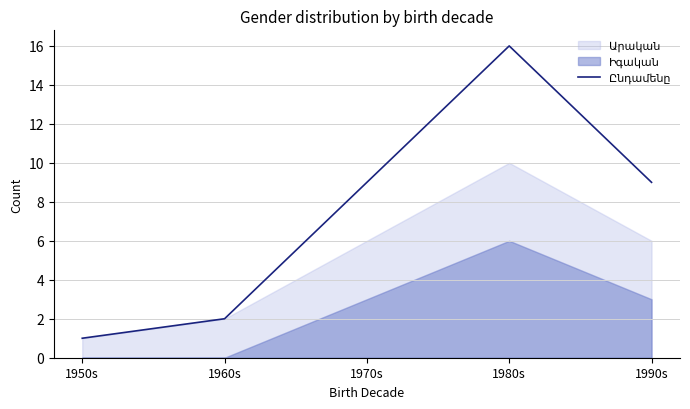

Which has a higher value, 1980s or 1970s?

1980s